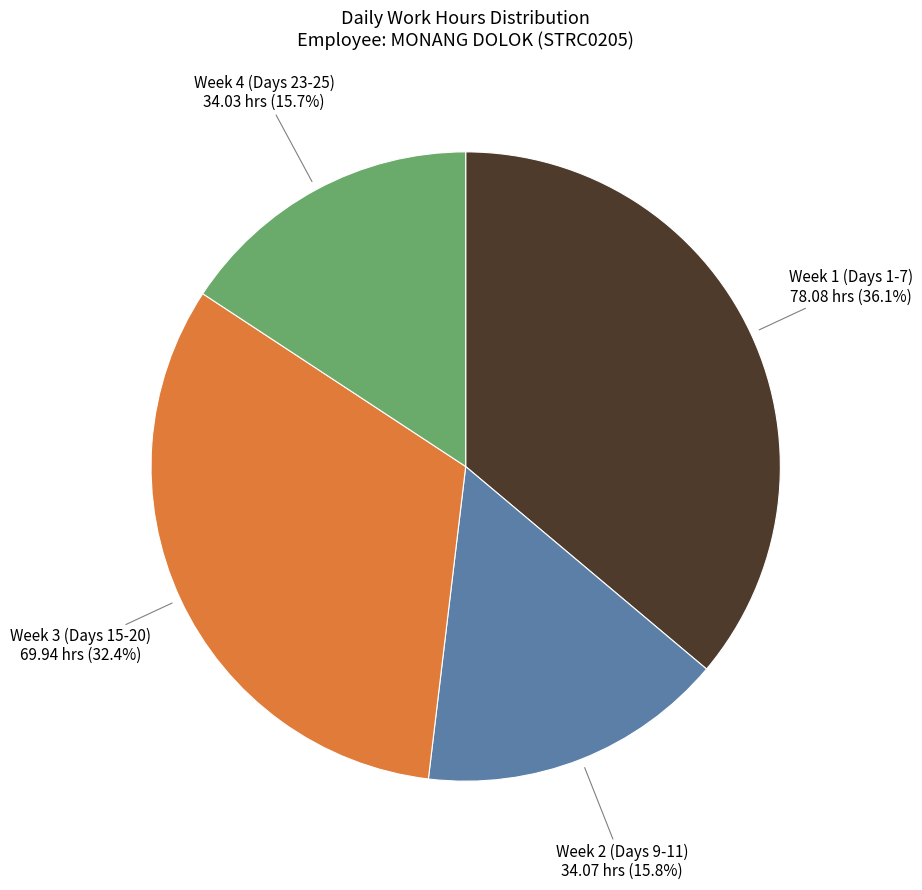

Does any single category account for the majority?

No